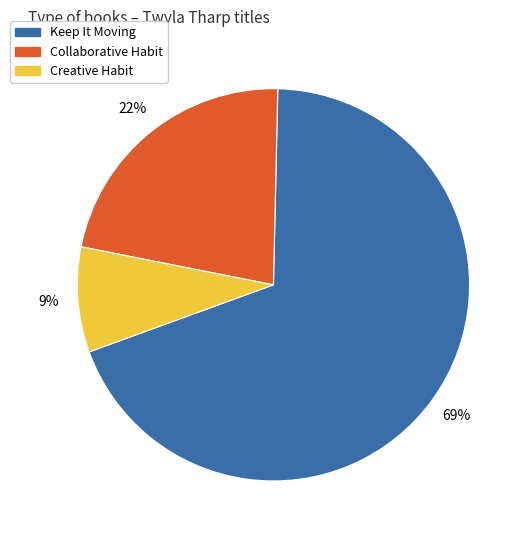

The Creative Habit slice represents 9% of the pie. True or false?

True